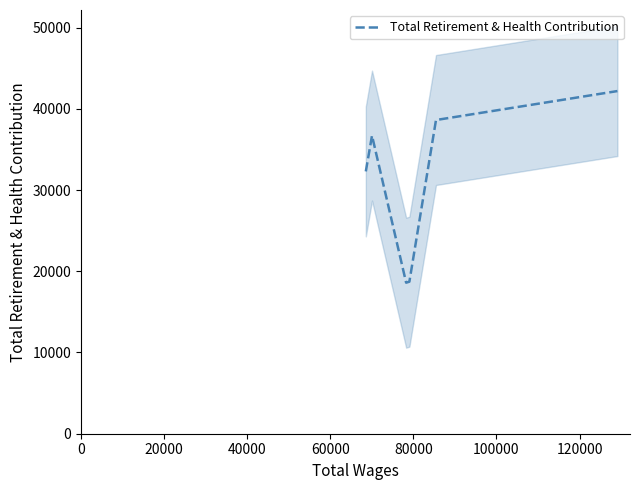

What is the minimum value for Total Retirement & Health Contribution?

18593